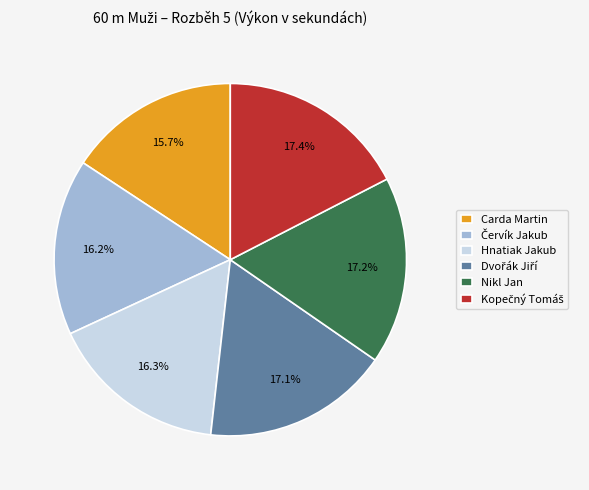

Is the sum of Nikl Jan and Carda Martin greater than half?

No